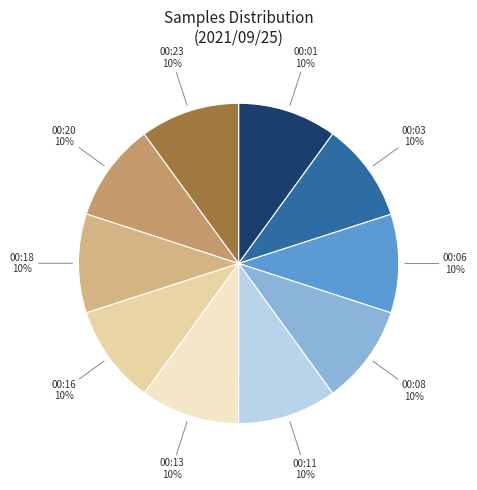

To the nearest percent, what portion does 00:16 represent?

10%